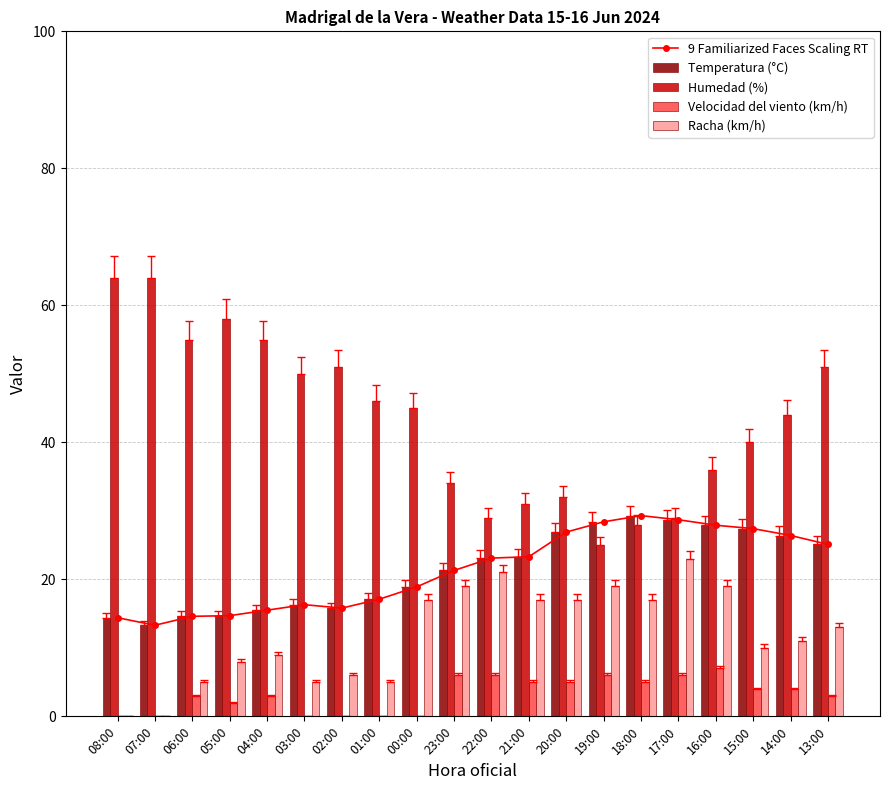

Where is Racha (km/h) nearest to the value 11?

14:00